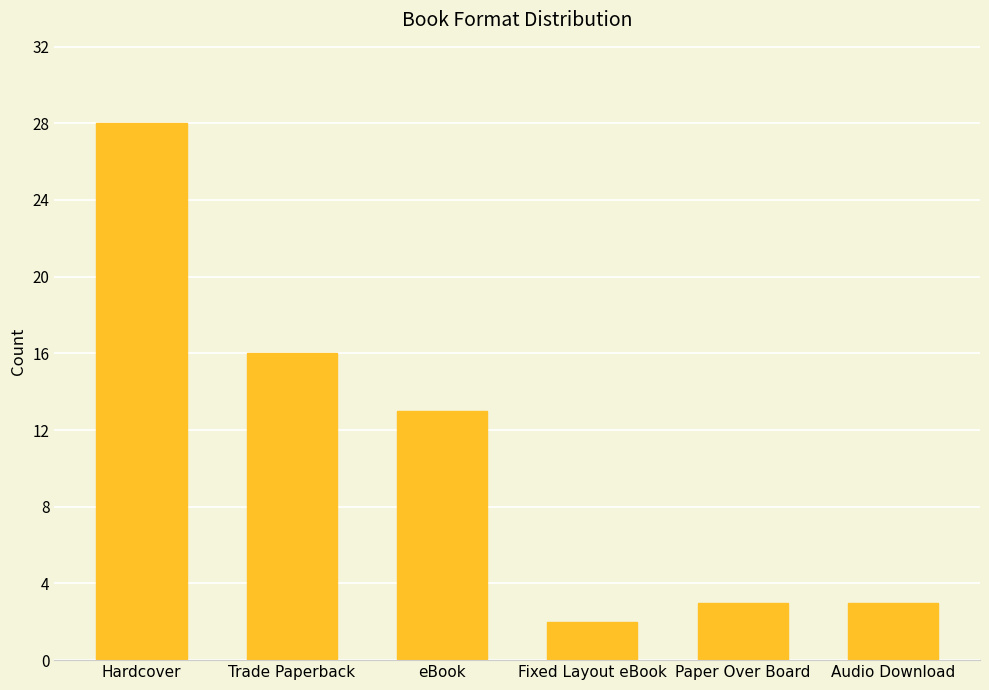

What is the average value?

11